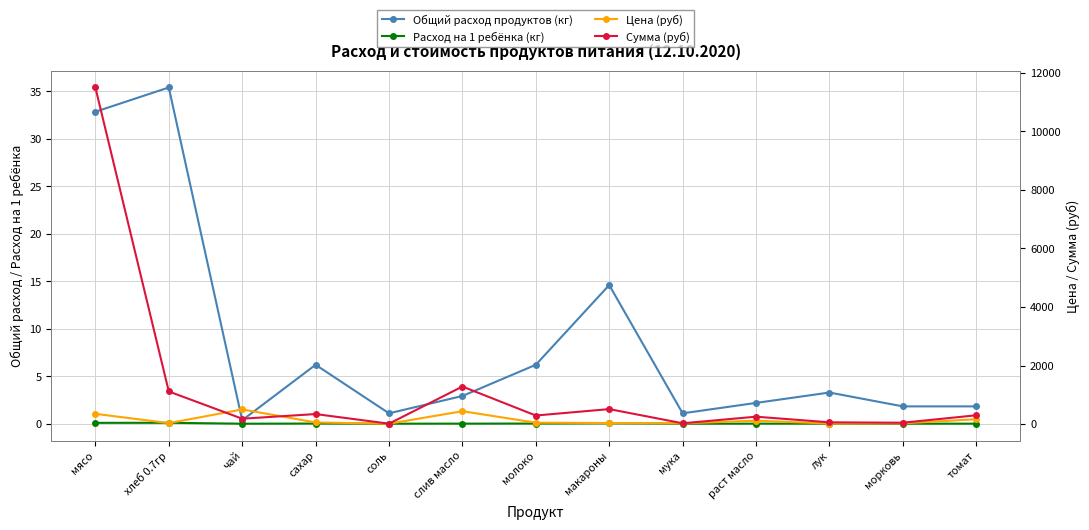

Reading left to right, what are all the values shown in this chart?

Общий расход продуктов (кг): мясо=32.9	хлеб 0.7гр=35.4	чай=0.4	сахар=6.2	соль=1.1	слив масло=2.9	молоко=6.2	макароны=14.6	мука=1.1	раст масло=2.2	лук=3.3	морковь=1.8	томат=1.8
Расход на 1 ребёнка (кг): мясо=0.1	хлеб 0.7гр=0.1	чай=0.0	сахар=0.0	соль=0.0	слив масло=0.0	молоко=0.0	макароны=0.0	мука=0.0	раст масло=0.0	лук=0.0	морковь=0.0	томат=0.0
Цена (руб): мясо=350.0	хлеб 0.7гр=31.4	чай=500.0	сахар=55.0	соль=12.0	слив масло=438.9	молоко=47.0	макароны=35.0	мука=24.0	раст масло=115.0	лук=18.0	морковь=25.0	томат=164.3
Сумма (руб): мясо=11497.5	хлеб 0.7гр=1112.8	чай=182.5	сахар=341.3	соль=13.1	слив масло=1281.6	молоко=291.6	макароны=511.0	мука=26.3	раст масло=251.8	лук=59.1	морковь=45.6	томат=299.8